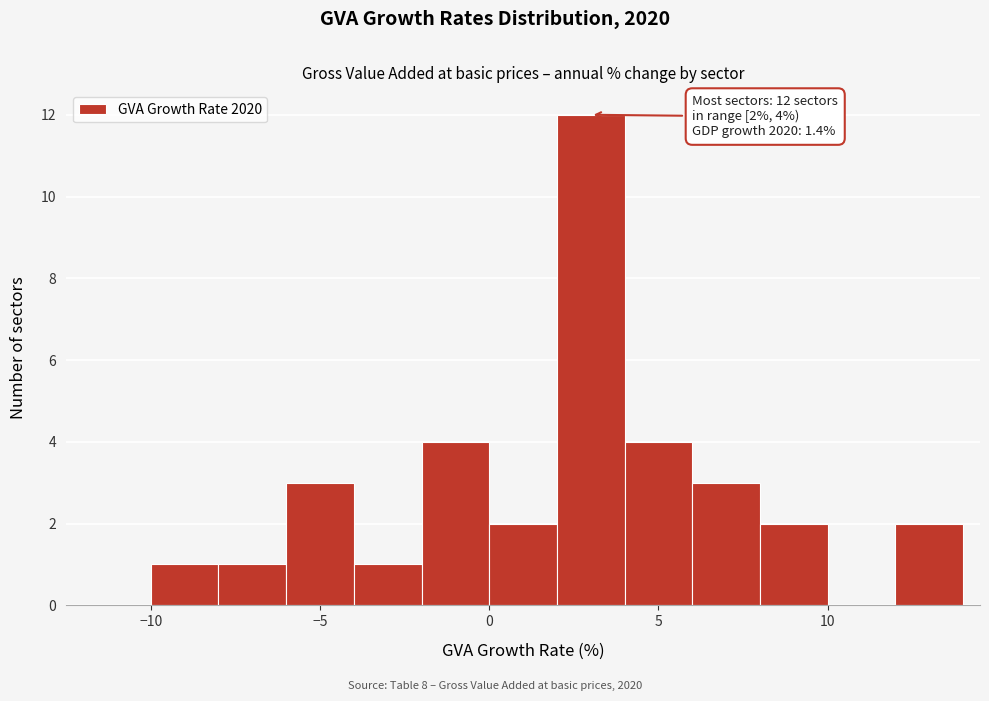

Which range on the x-axis has the tallest bar?

2 to 4